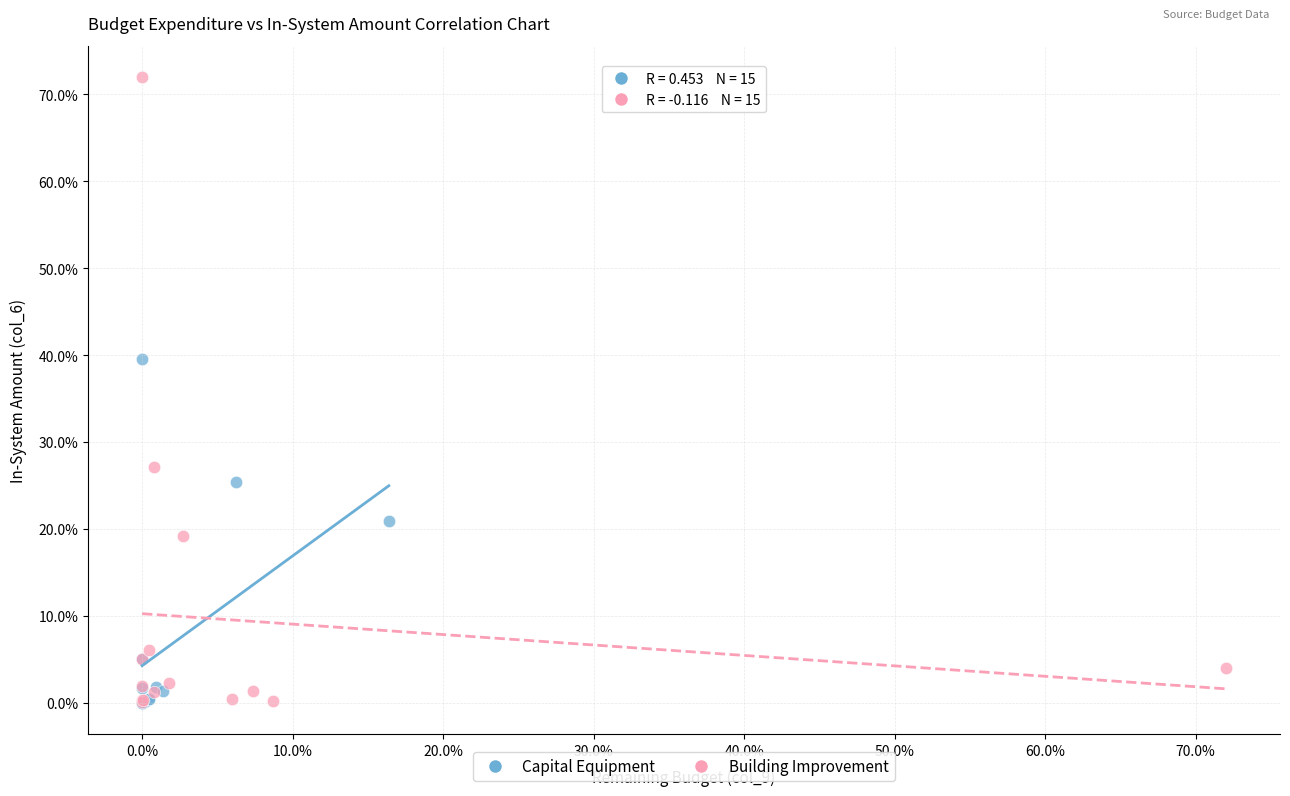

Which series contains the highest Y value?

Building Improvement